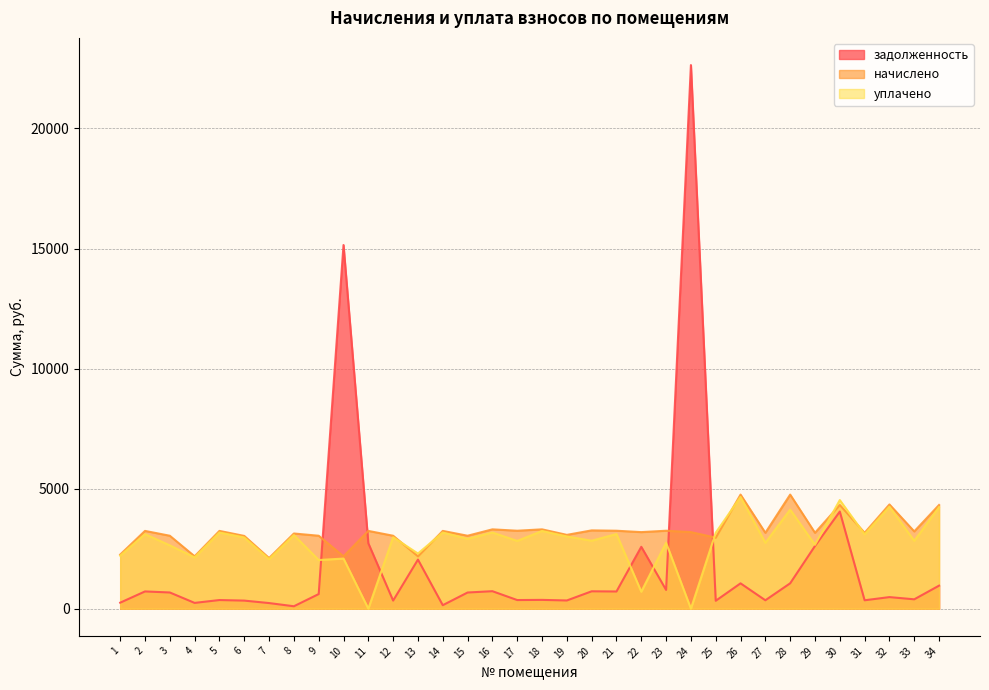

What is the total value across all series at 10?

19417.0